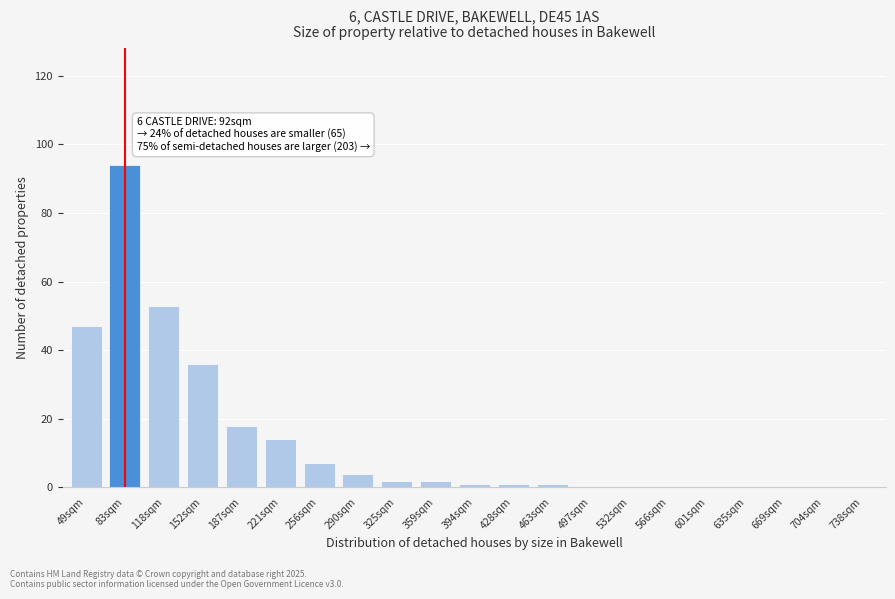

Reading left to right, extract all data points from this chart.

49sqm=47	83sqm=94	118sqm=53	152sqm=36	187sqm=18	221sqm=14	256sqm=7	290sqm=4	325sqm=2	359sqm=2	394sqm=1	428sqm=1	463sqm=1	497sqm=0	532sqm=0	566sqm=0	601sqm=0	635sqm=0	669sqm=0	704sqm=0	738sqm=0